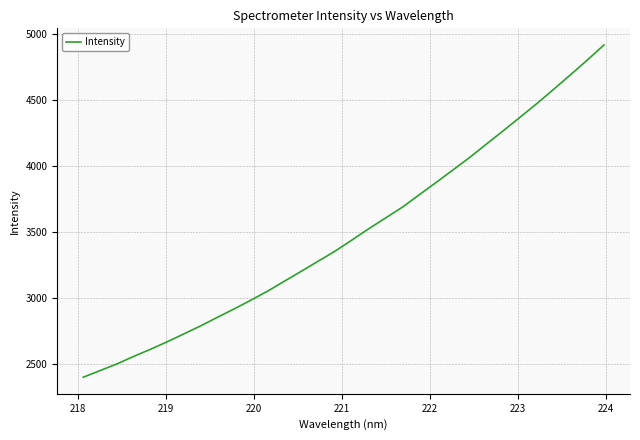

What is the maximum value shown in the chart?

4913.9